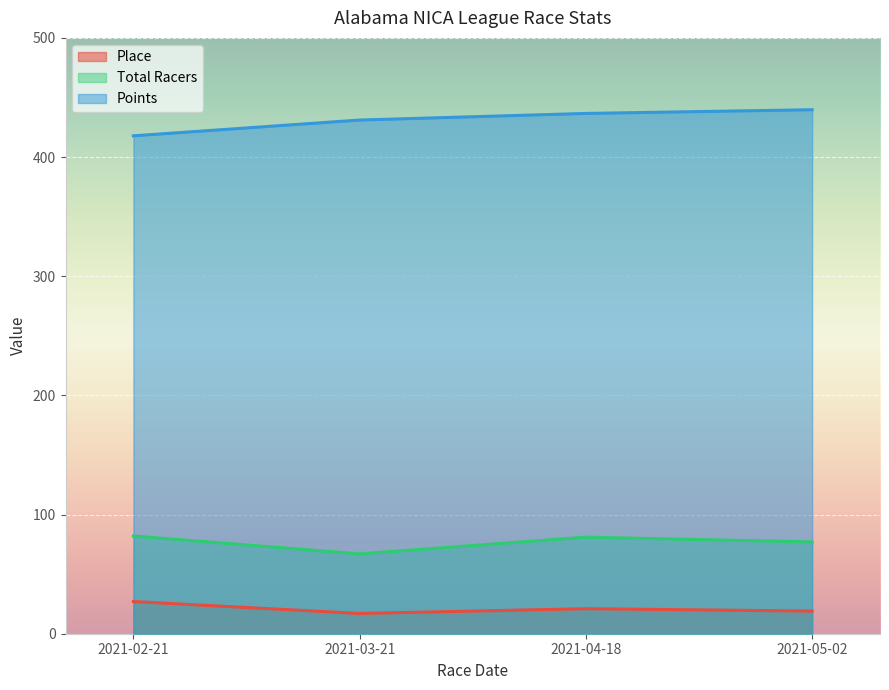

How many lines are shown in the chart?

3